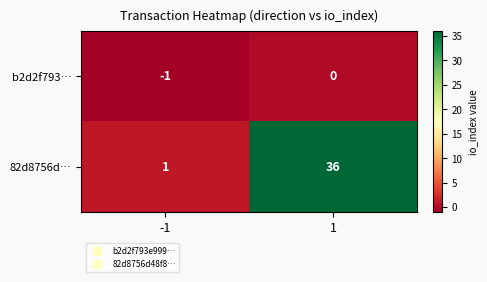

Is it true that 82d8756d… equals 36 at 1?

True